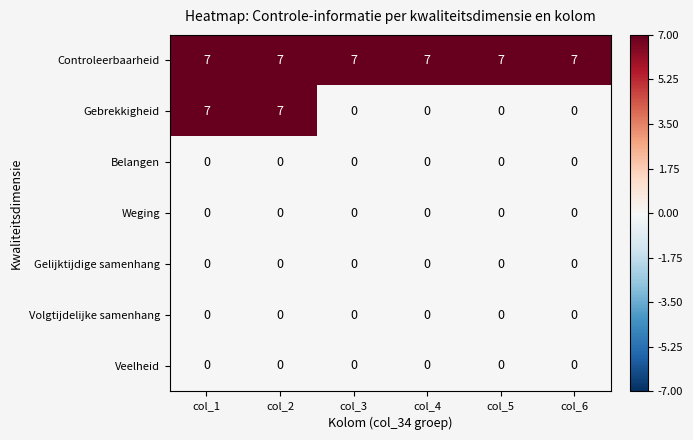

What is the difference between the highest and lowest values at col_3?

7